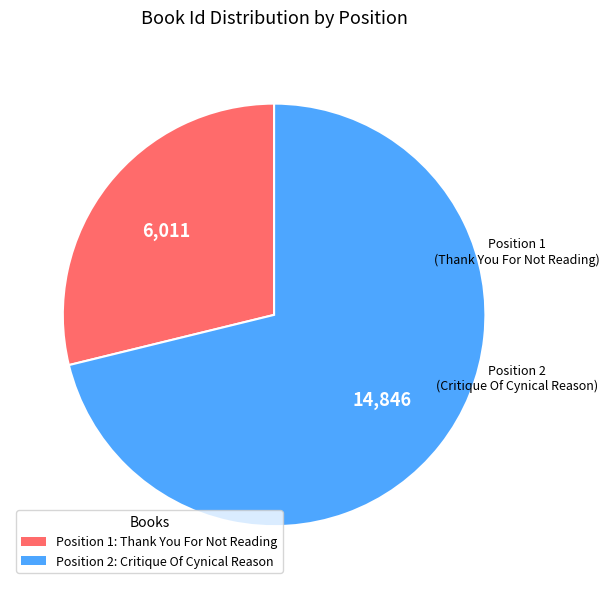

Is there a majority slice in this chart?

Yes